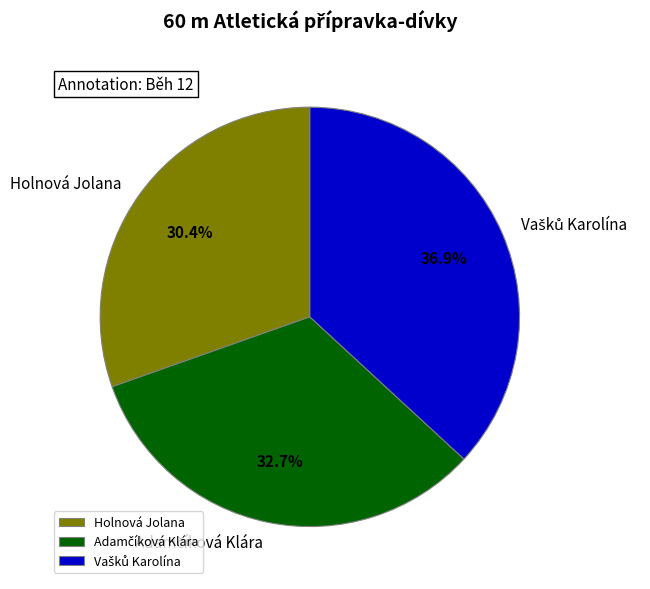

True or false: Adamčíková Klára accounts for 33% of the total.

True